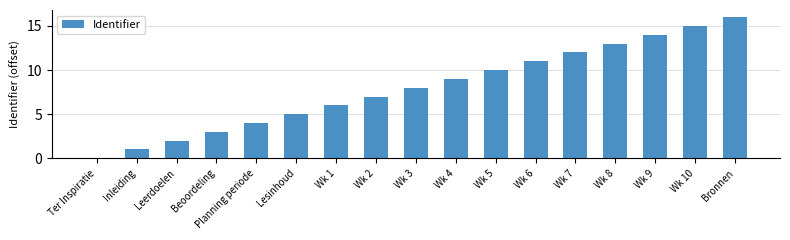

The chart shows a value of 8 at Wk 3. True or false?

True